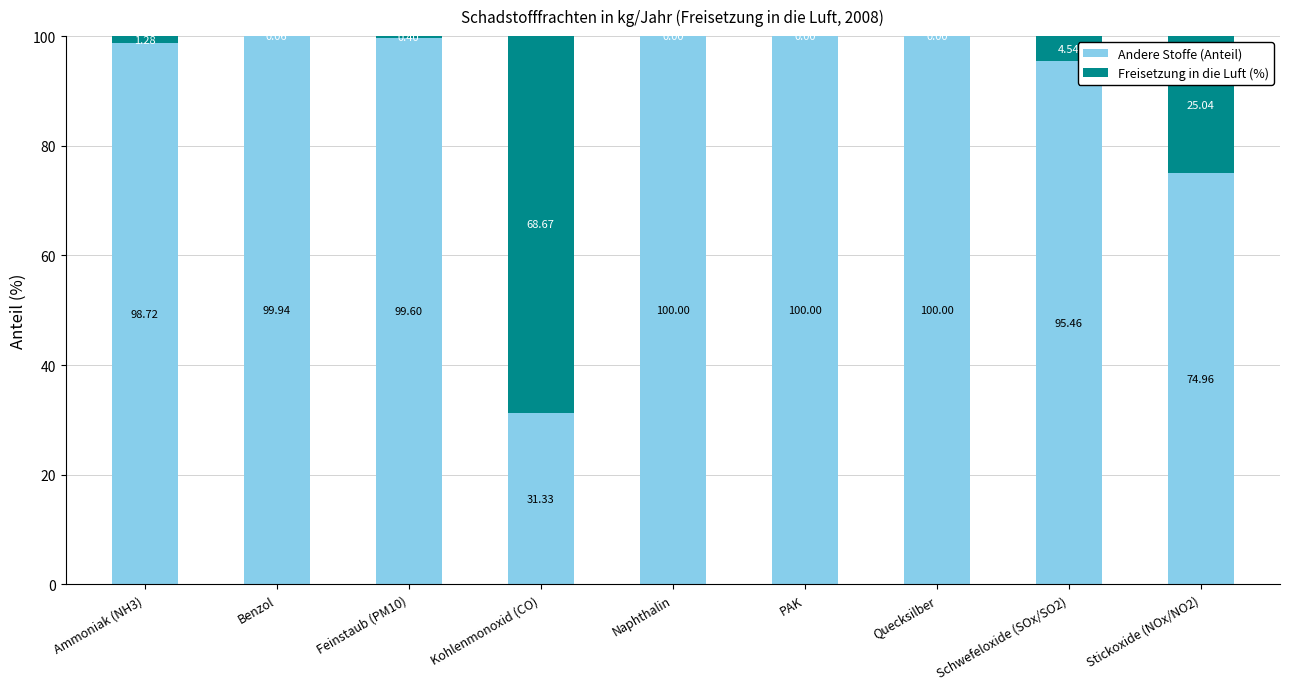

What is the total value across all series at Schwefeloxide (SOx/SO2)?

100.0